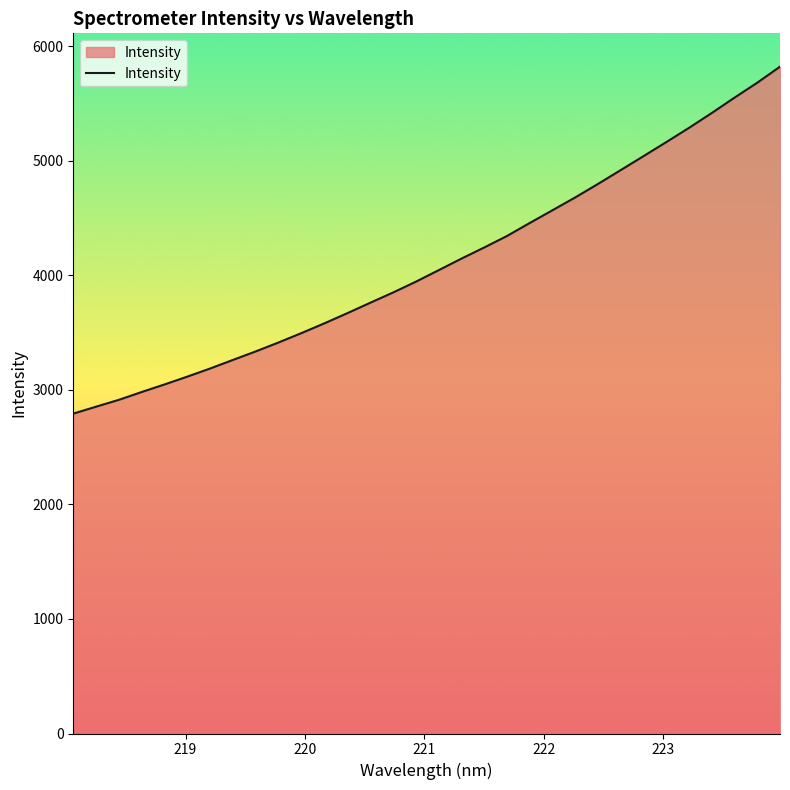

True or false: the data has more than 0 interior local peaks.

False